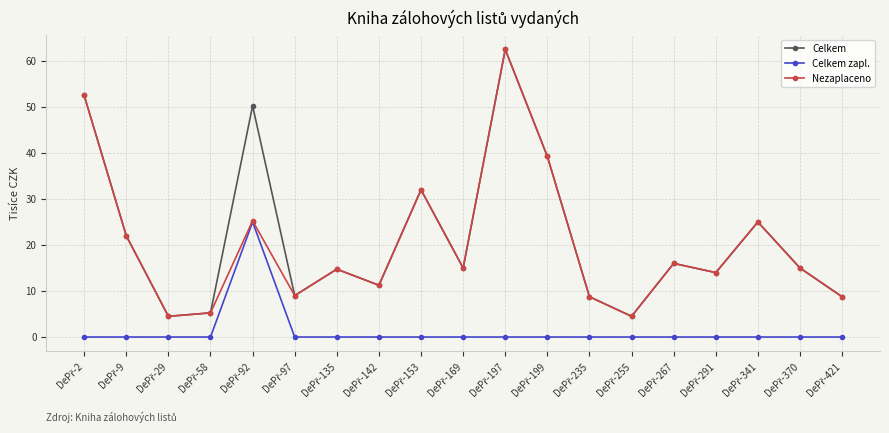

True or false: Celkem has more than 1 interior local peaks.

True